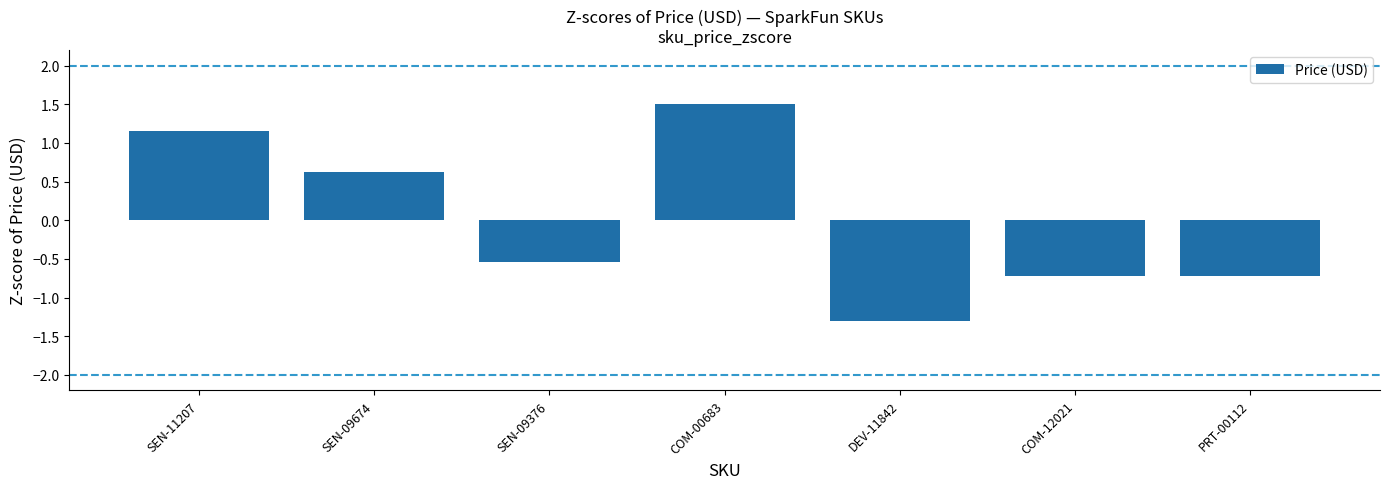

At which label does the data first exceed 0?

SEN-11207